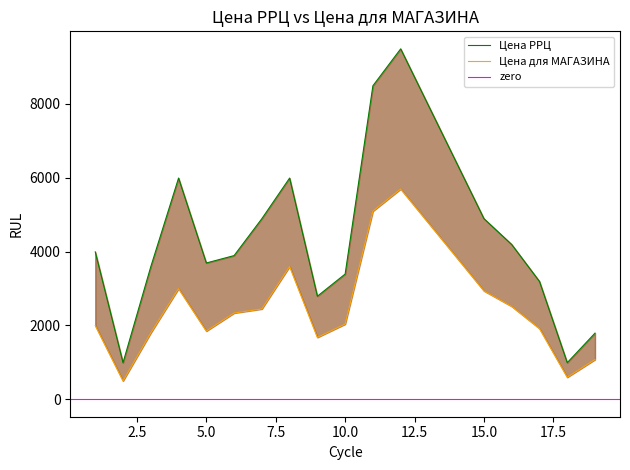

Does the chart have visible grid lines?

No